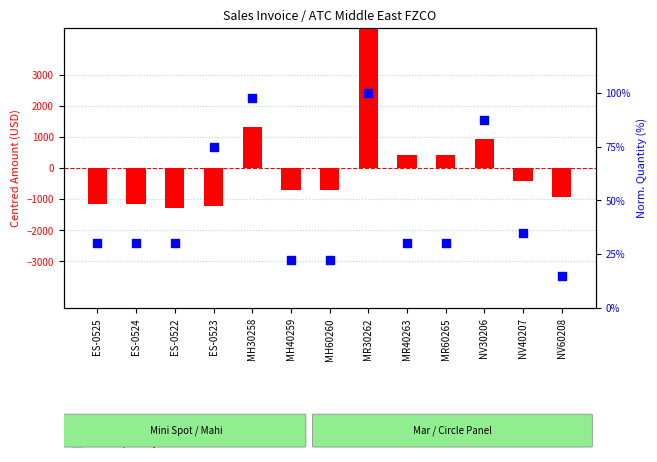

What is the total value across all series at MH30258?

1404.3